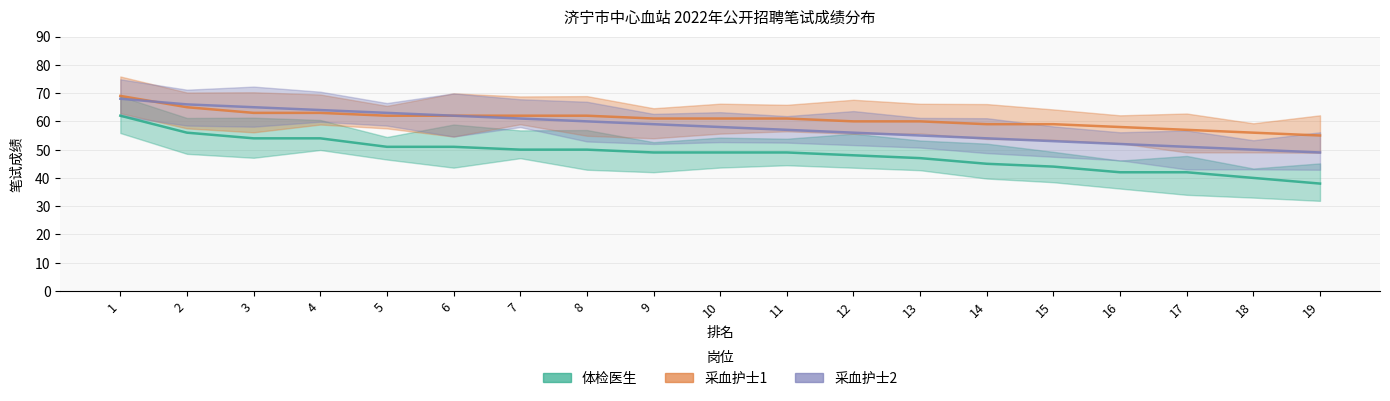

At 4, list the series in order from largest to smallest.

采血护士2, 采血护士1, 体检医生